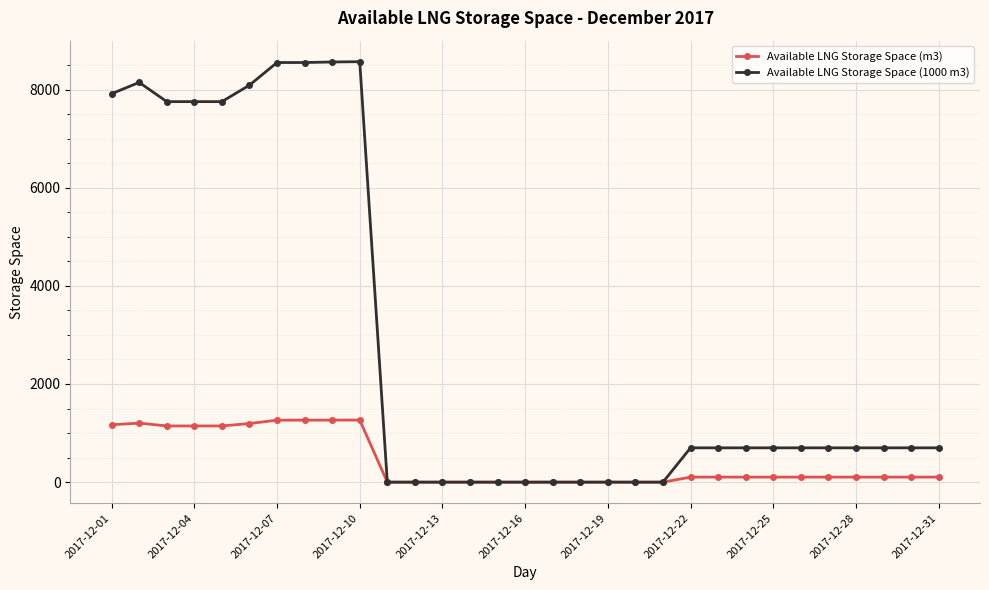

What are all the series names shown in the legend?

Available LNG Storage Space (m3), Available LNG Storage Space (1000 m3)